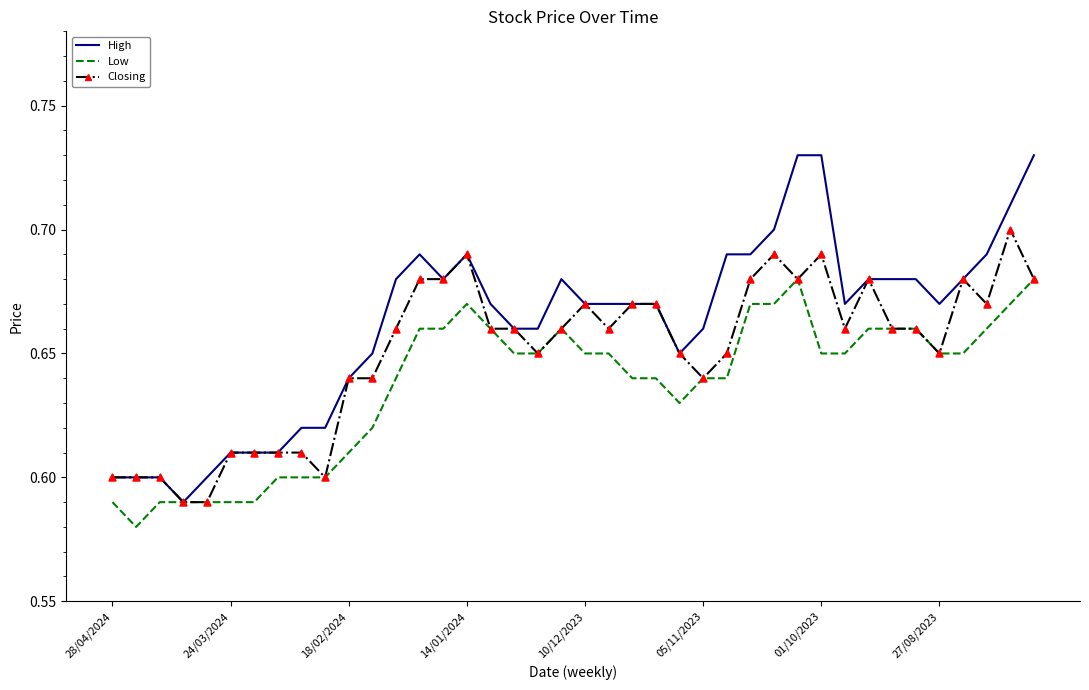

What are all the series names shown in the legend?

High, Low, Closing